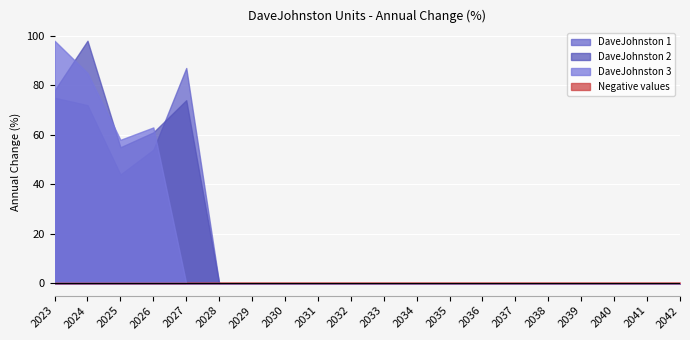

What is the difference between the maximum and second lowest values in the DaveJohnston 2 series?

98